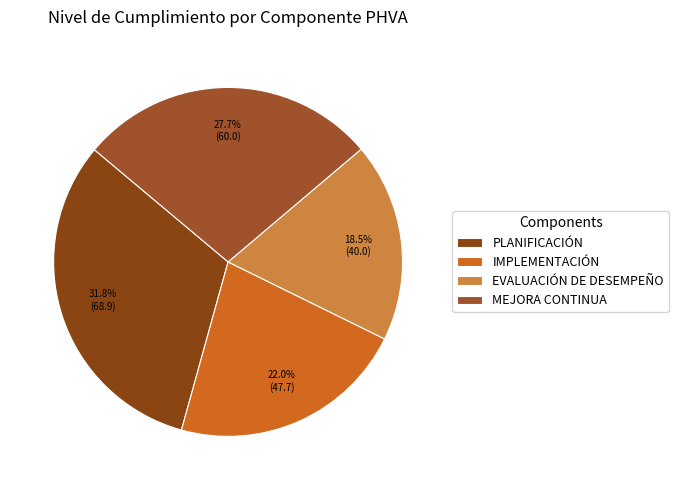

To the nearest percent, what portion does EVALUACIÓN DE DESEMPEÑO represent?

18%